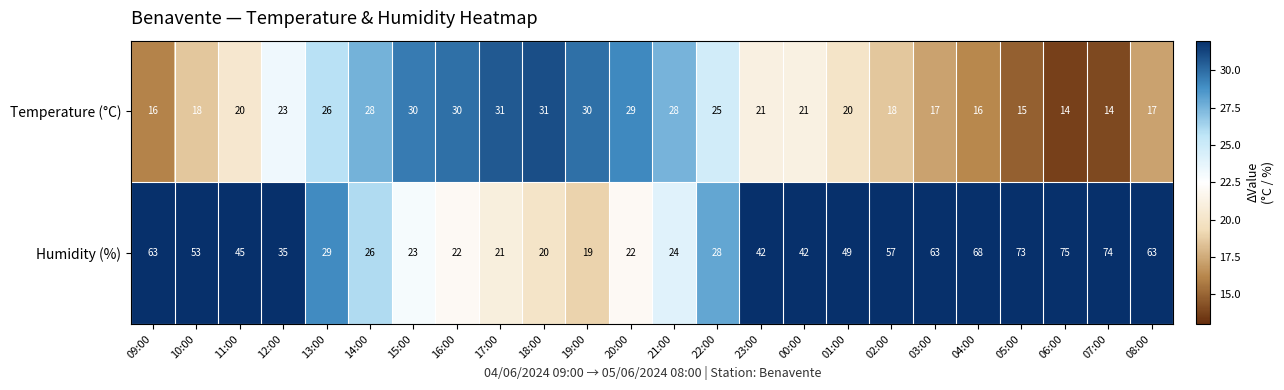

At how many categories does at least one series exceed 60?

7